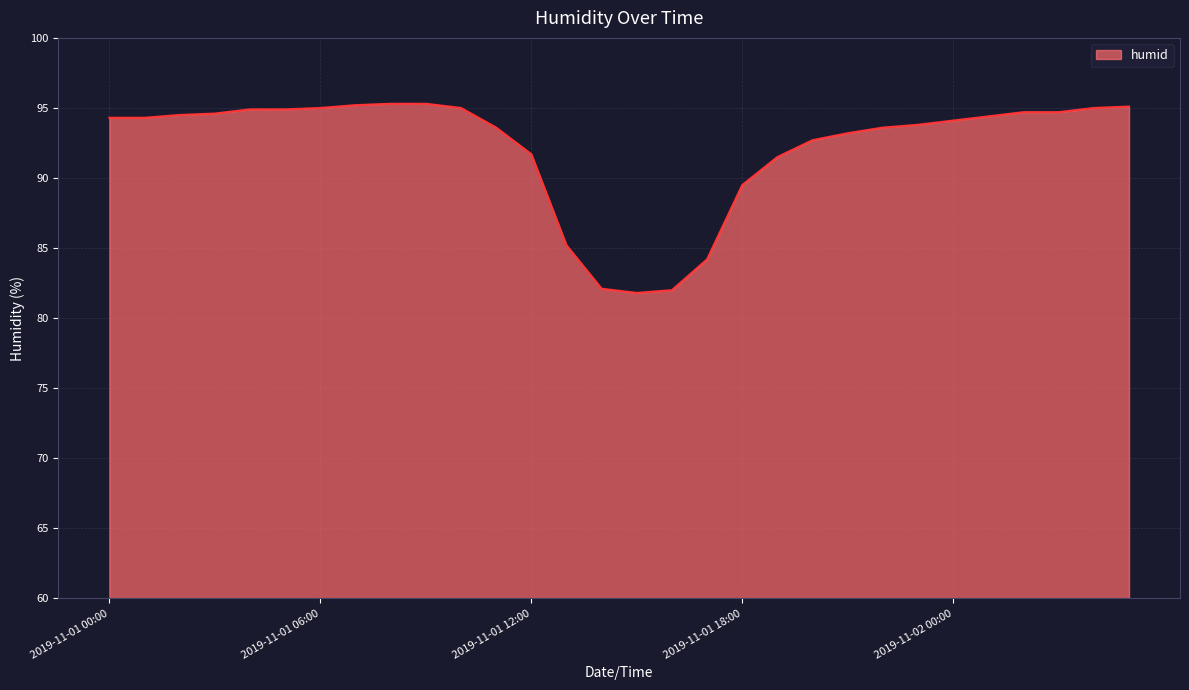

What is the maximum value shown in the chart?

95.3